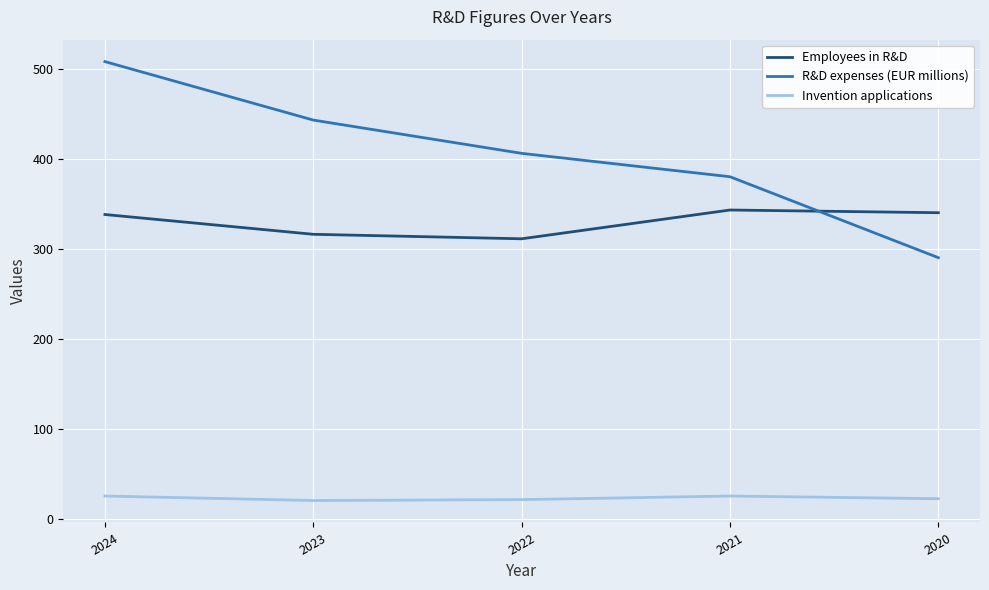

Which series has the largest range (max minus min)?

R&D expenses (EUR millions)